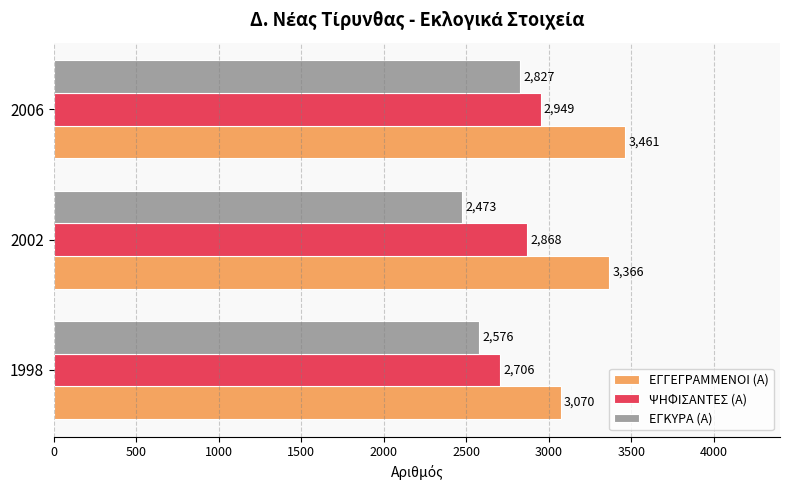

Which series has the largest total across all categories?

ΕΓΓΕΓΡΑΜΜΕΝΟΙ (Α)